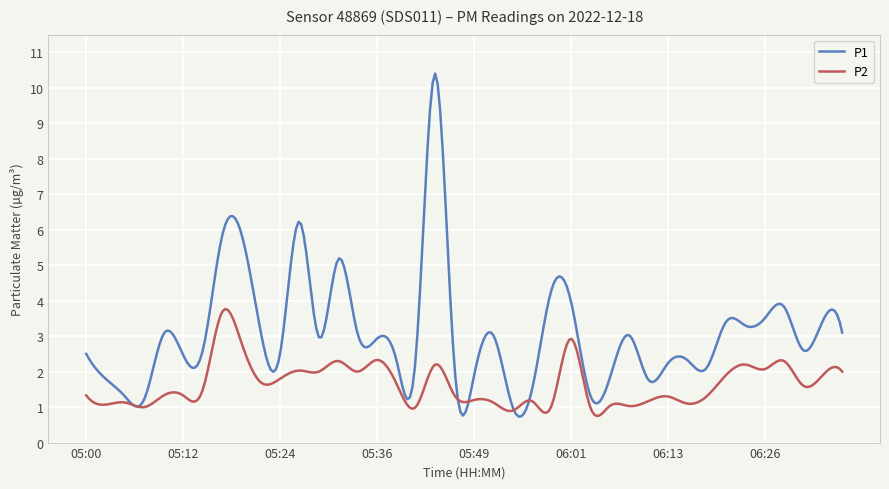

What is the highest value of the P2 series?

3.8